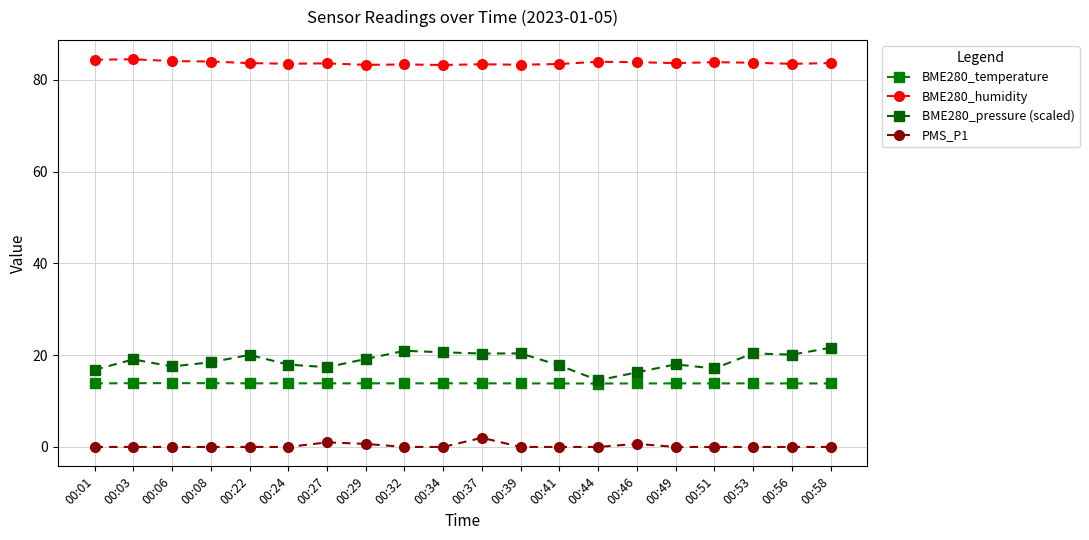

What is the lowest value of the BME280_pressure (scaled) series?

14.5